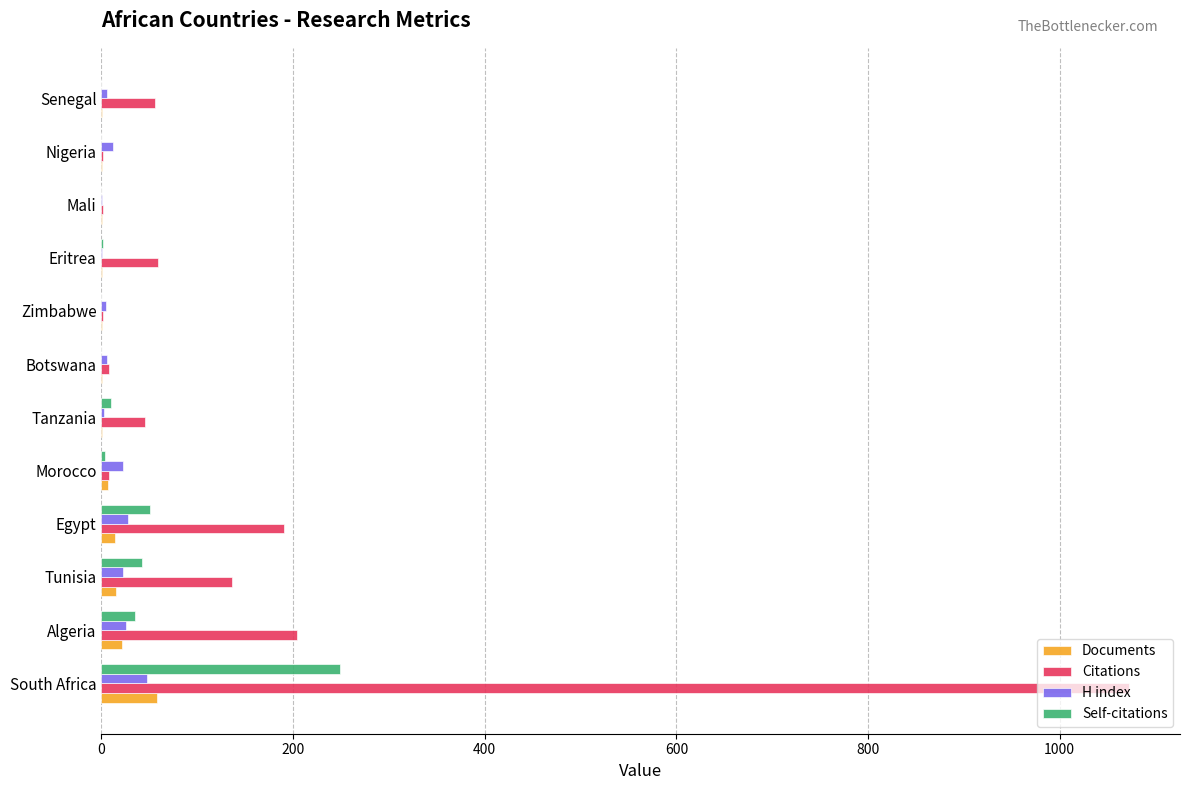

What is the average value of the Citations series?

149